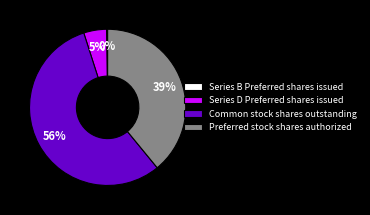

To the nearest percent, what is the difference between the Preferred stock shares authorized and Series D Preferred shares issued slice percentages?

34%